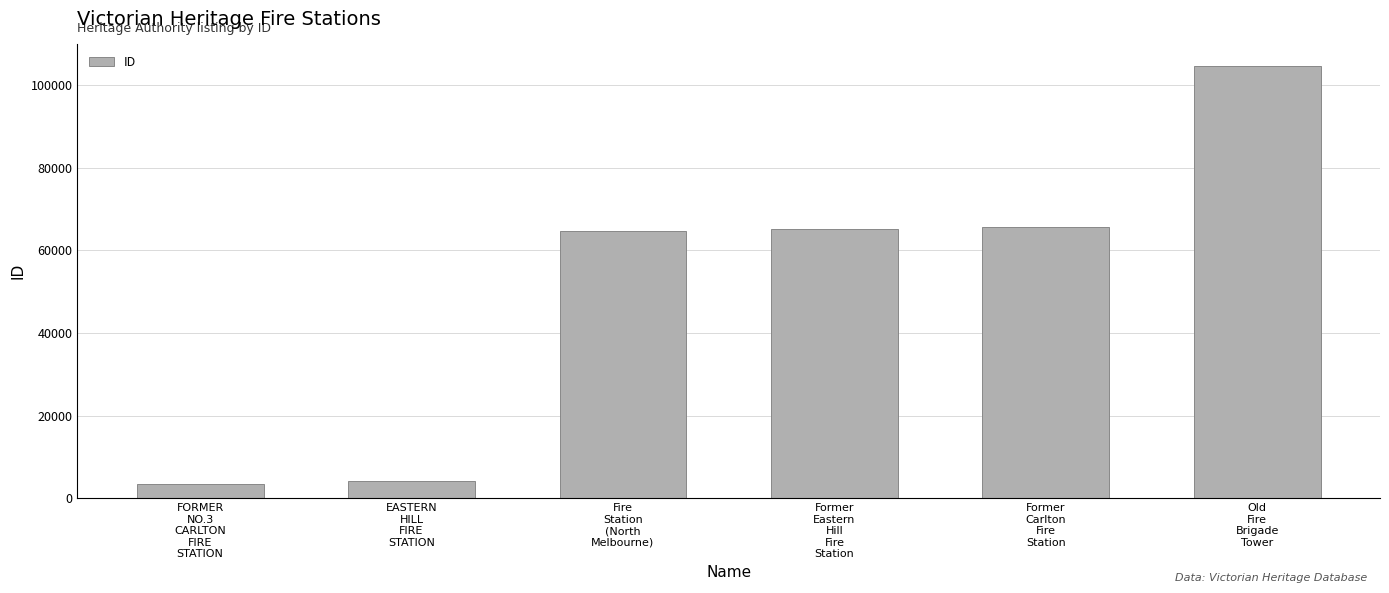

Where is the data nearest to the value 54073?

Fire
Station
(North
Melbourne)